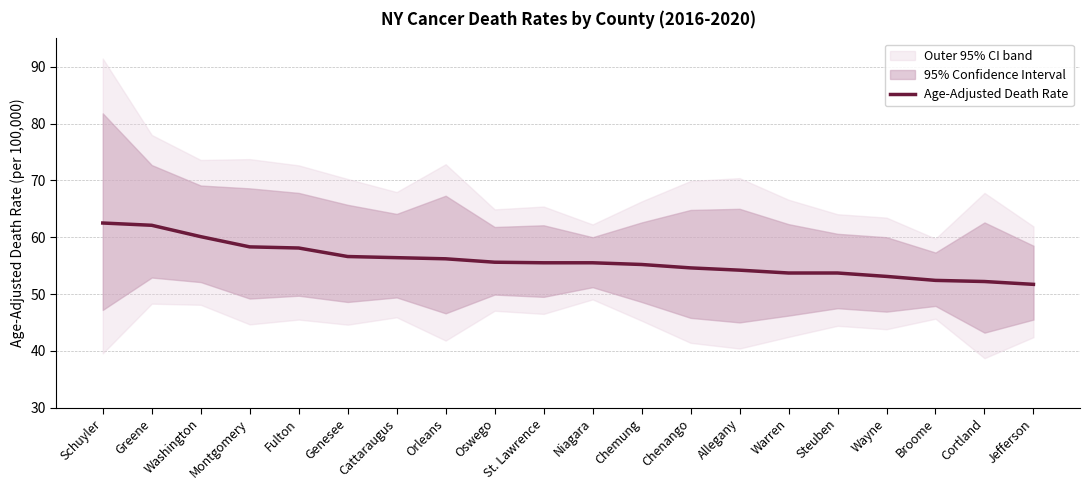

What is the value of the 7th point from the left?

56.4